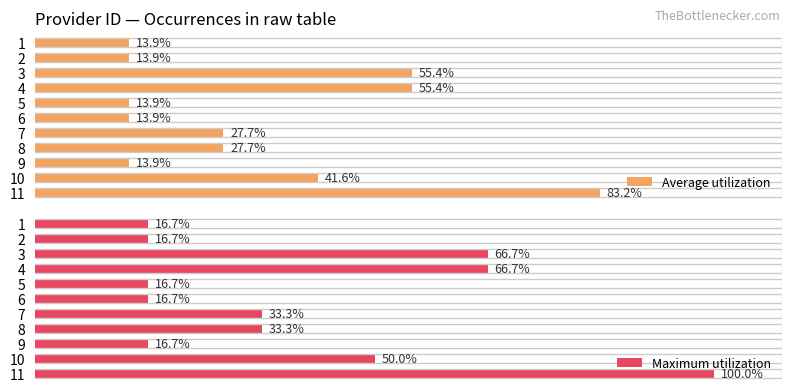

Rank the series by their maximum value, from lowest to highest.

Average utilization, Maximum utilization